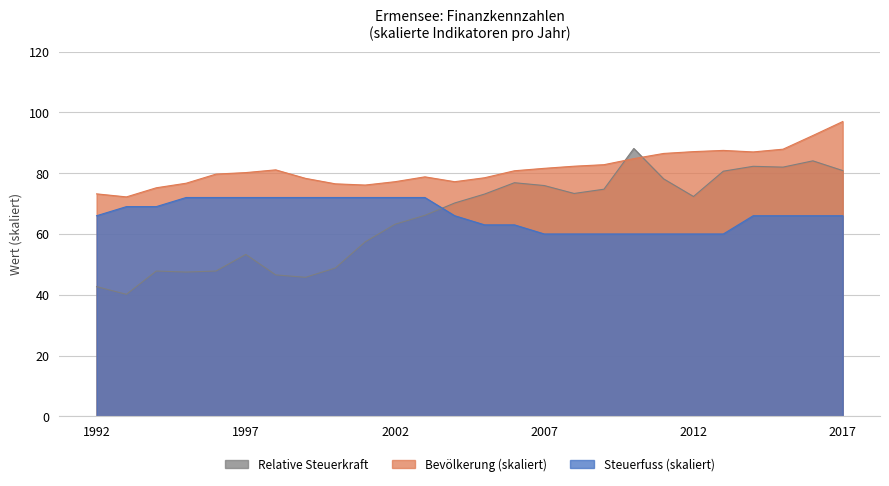

Where is the first local minimum for Bevoelkerung (Hunderter)?

1993